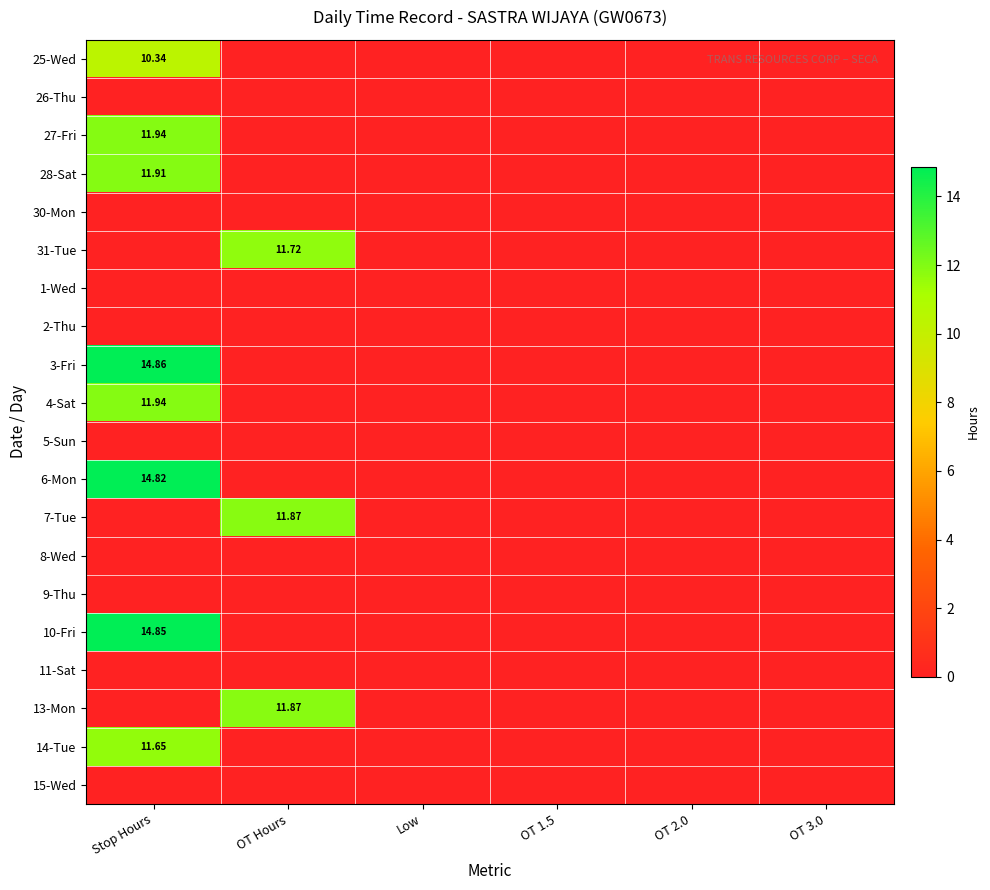

Which series has the largest total across all categories?

3-Fri